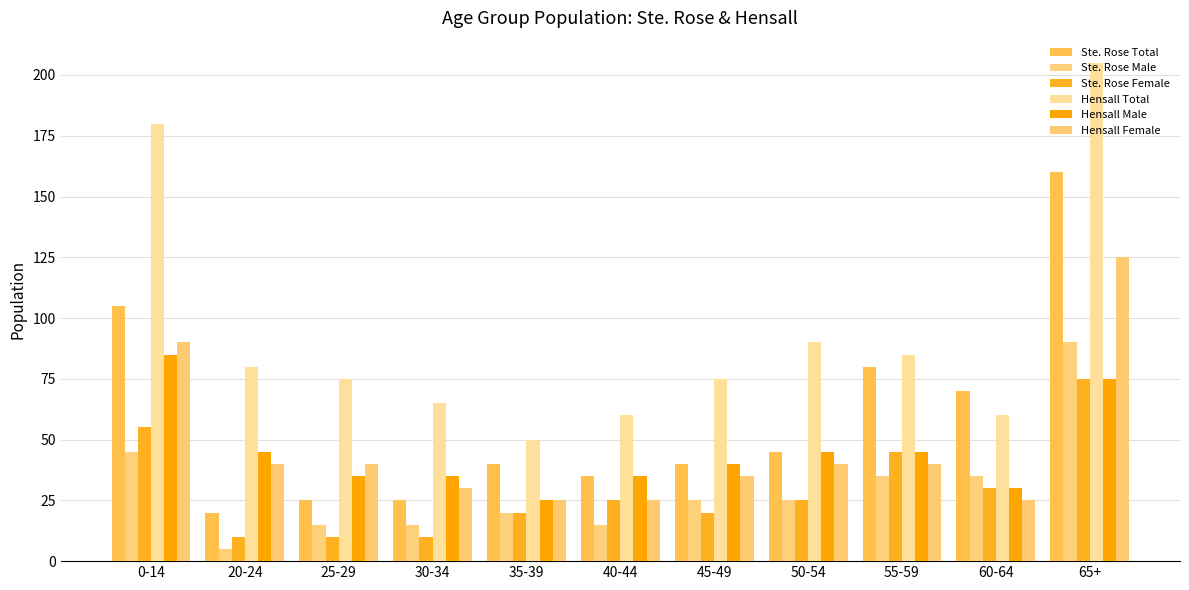

What is the greatest value displayed?

205